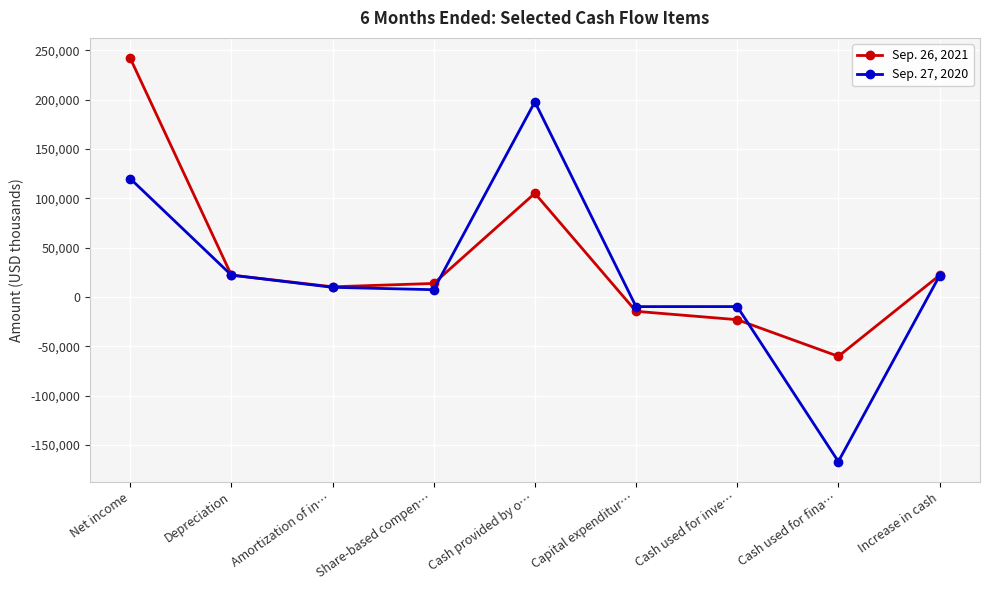

List the series in order of their overall mean, highest first.

Sep. 26, 2021, Sep. 27, 2020